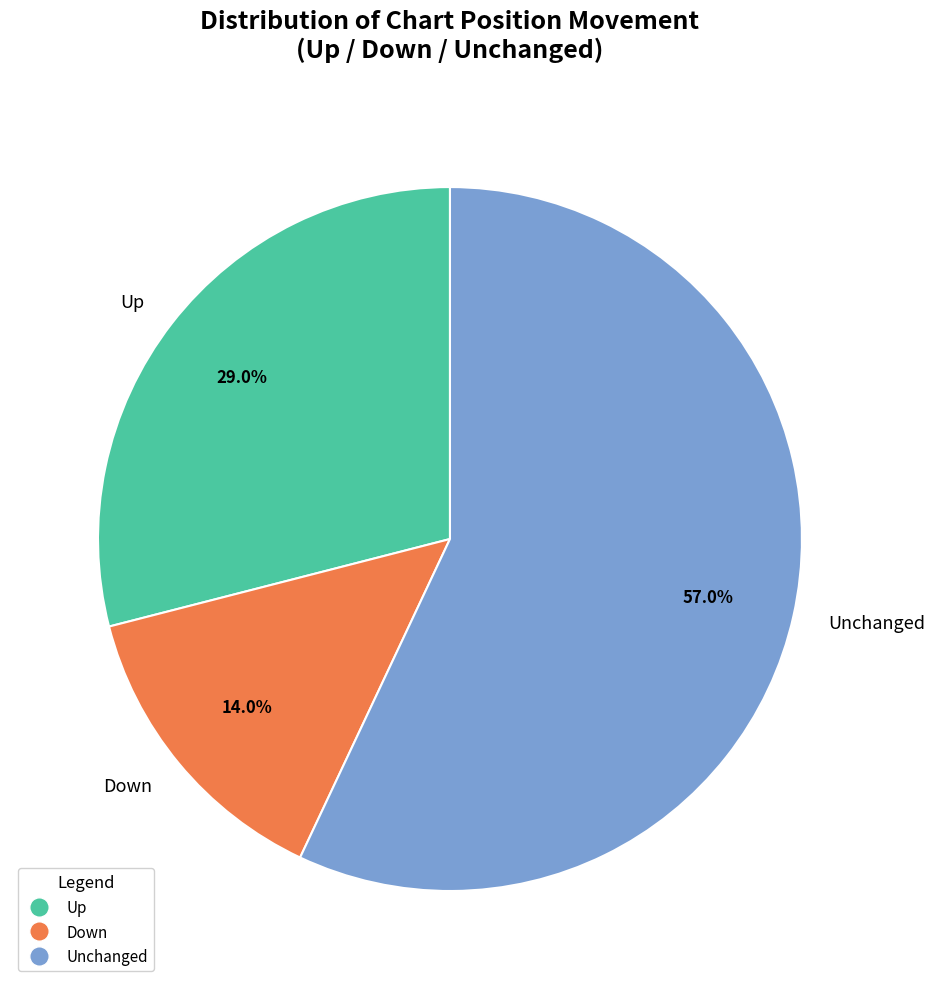

How many segments does this pie chart have?

3